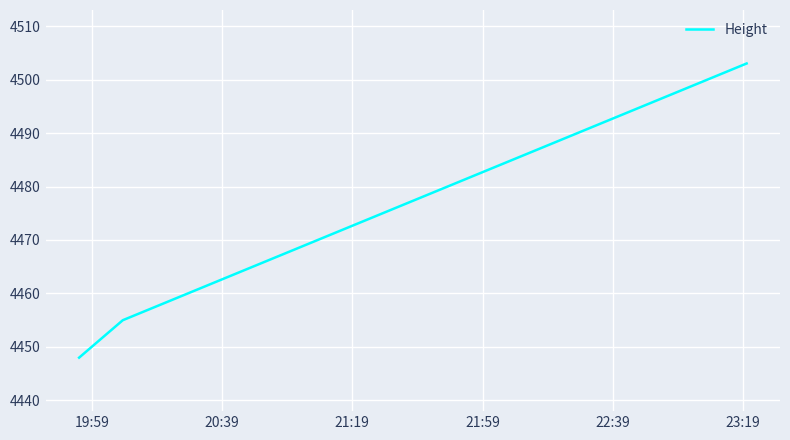

What is the smallest value displayed?

4448